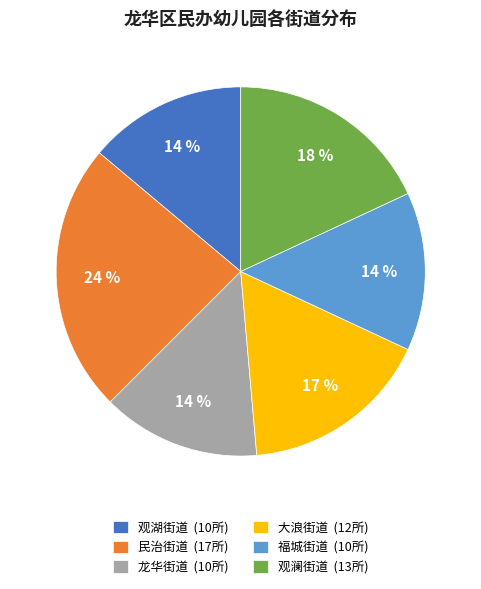

To the nearest percent, what is the difference between the largest and smallest slice percentages?

10%